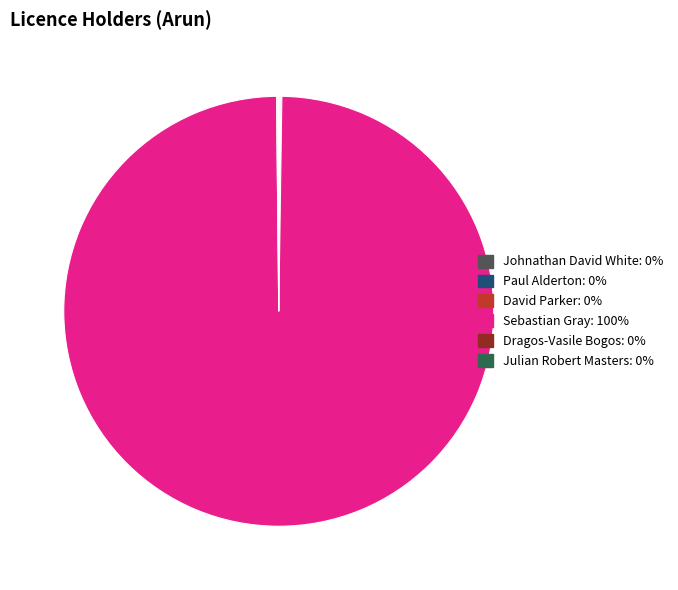

Is there any slice that represents more than half of the pie?

Yes